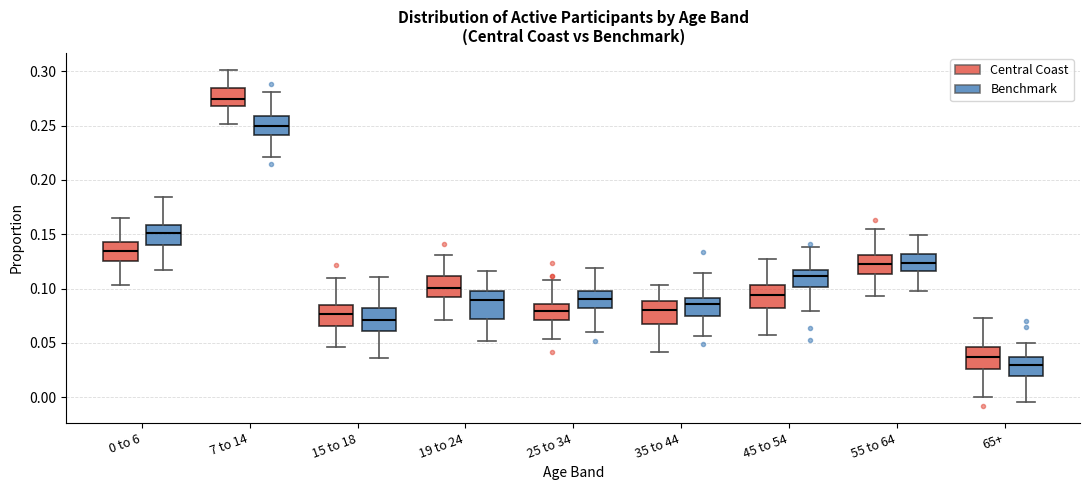

Reading left to right, transcribe this box plot: for each box, give where its median line is, the range the box spans, and where its two whiskers end, as read against the y-axis. The values are not printed on the chart, so give them approximately, as read against the axis.

0 to 6 (Central Coast): median 0.135, box 0.125 to 0.145, whiskers 0.105 to 0.165
0 to 6 (Benchmark): median 0.150, box 0.140 to 0.160, whiskers 0.115 to 0.185
7 to 14 (Central Coast): median 0.275, box 0.270 to 0.285, whiskers 0.250 to 0.300
7 to 14 (Benchmark): median 0.250, box 0.240 to 0.260, whiskers 0.220 to 0.280
15 to 18 (Central Coast): median 0.075, box 0.065 to 0.085, whiskers 0.045 to 0.110
15 to 18 (Benchmark): median 0.070, box 0.060 to 0.080, whiskers 0.035 to 0.110
19 to 24 (Central Coast): median 0.100, box 0.090 to 0.110, whiskers 0.070 to 0.130
19 to 24 (Benchmark): median 0.090, box 0.070 to 0.100, whiskers 0.050 to 0.115
25 to 34 (Central Coast): median 0.080, box 0.070 to 0.085, whiskers 0.055 to 0.110
25 to 34 (Benchmark): median 0.090, box 0.080 to 0.095, whiskers 0.060 to 0.120
35 to 44 (Central Coast): median 0.080, box 0.065 to 0.090, whiskers 0.040 to 0.105
35 to 44 (Benchmark): median 0.085, box 0.075 to 0.090, whiskers 0.055 to 0.115
45 to 54 (Central Coast): median 0.095, box 0.080 to 0.105, whiskers 0.055 to 0.125
45 to 54 (Benchmark): median 0.110, box 0.100 to 0.115, whiskers 0.080 to 0.140
55 to 64 (Central Coast): median 0.125, box 0.115 to 0.130, whiskers 0.095 to 0.155
55 to 64 (Benchmark): median 0.125, box 0.115 to 0.130, whiskers 0.100 to 0.150
65+ (Central Coast): median 0.035, box 0.025 to 0.045, whiskers 0.000 to 0.075
65+ (Benchmark): median 0.030, box 0.020 to 0.035, whiskers -0.005 to 0.050